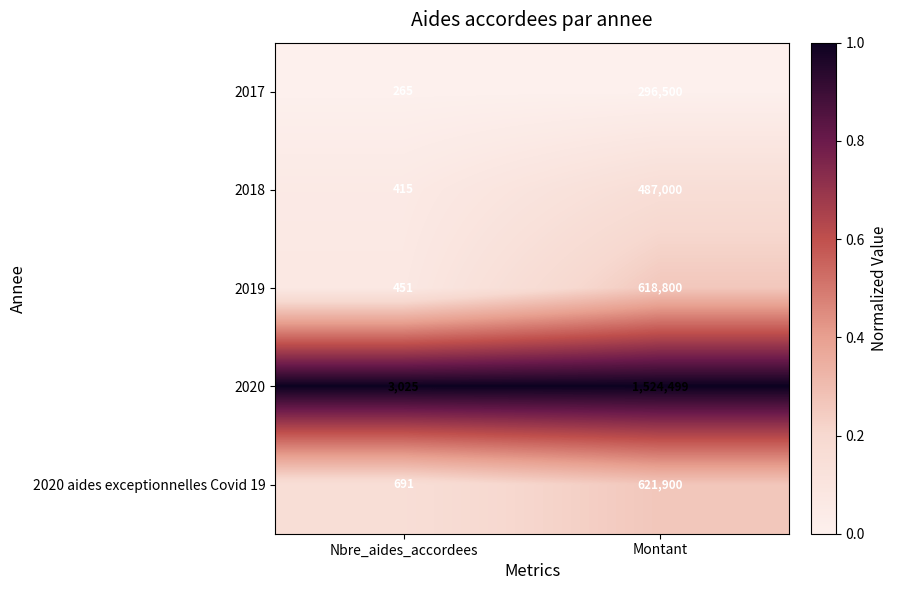

Which series has the largest total across all categories?

2020